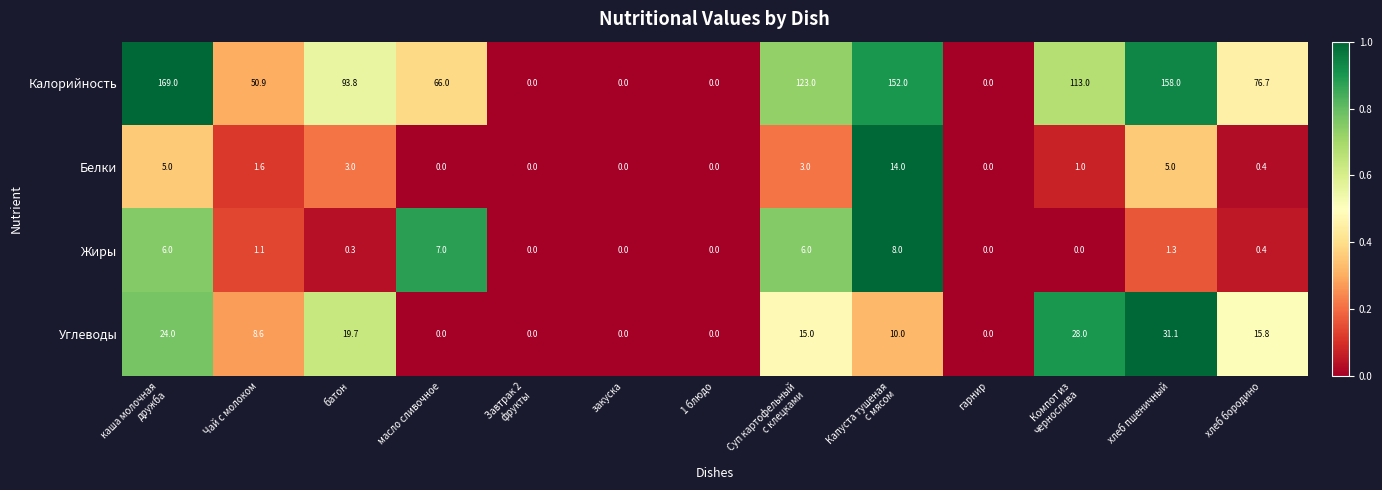

Which series changed the most between батон and Завтрак 2
фрукты?

Калорийность